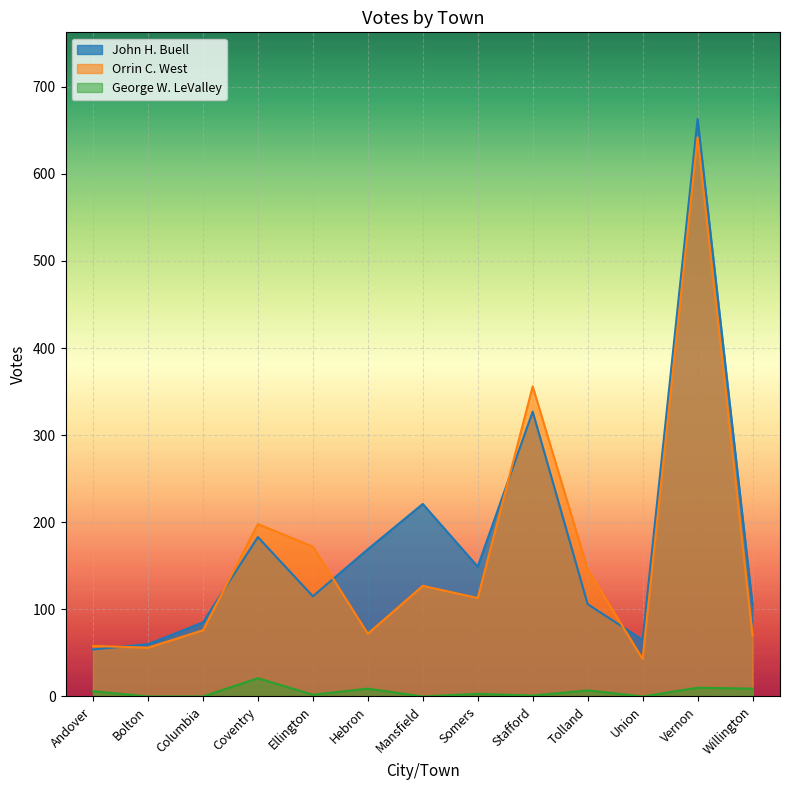

Reading left to right, what are all the values shown in this chart?

John H. Buell: 54	60	85	183	115	169	221	149	327	106	65	663	105
Orrin C. West: 58	56	76	198	172	72	127	113	356	146	43	642	70
George W. LeValley: 6	0	0	21	2	9	0	3	1	7	0	10	9